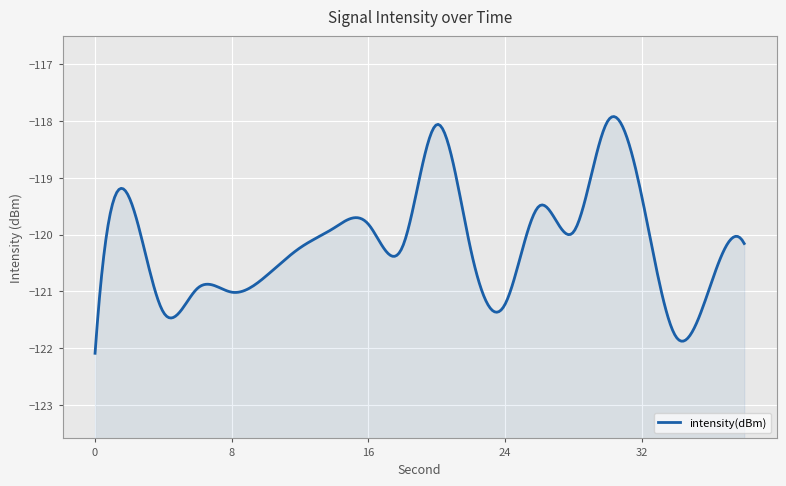

What is the sum of the values at 10 and 4?

-242.1